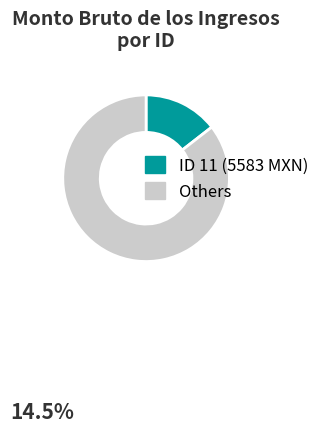

Is there a majority slice in this chart?

Yes